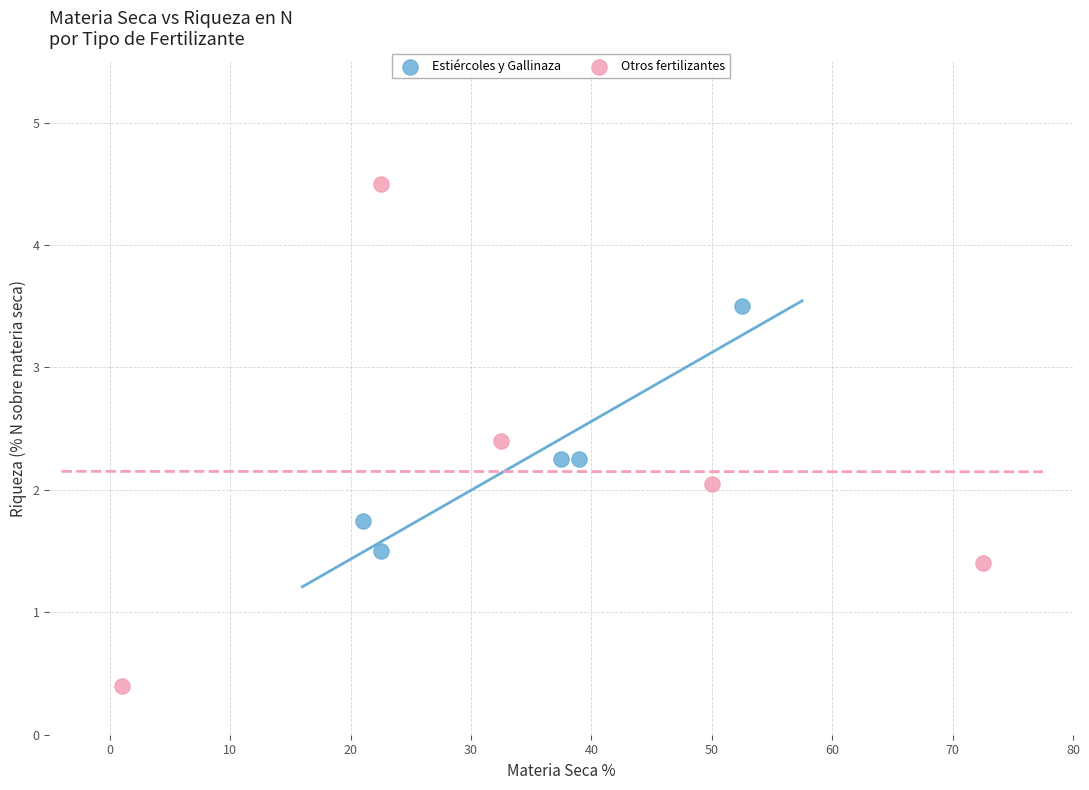

Which series has the widest spread of Y values?

Otros fertilizantes